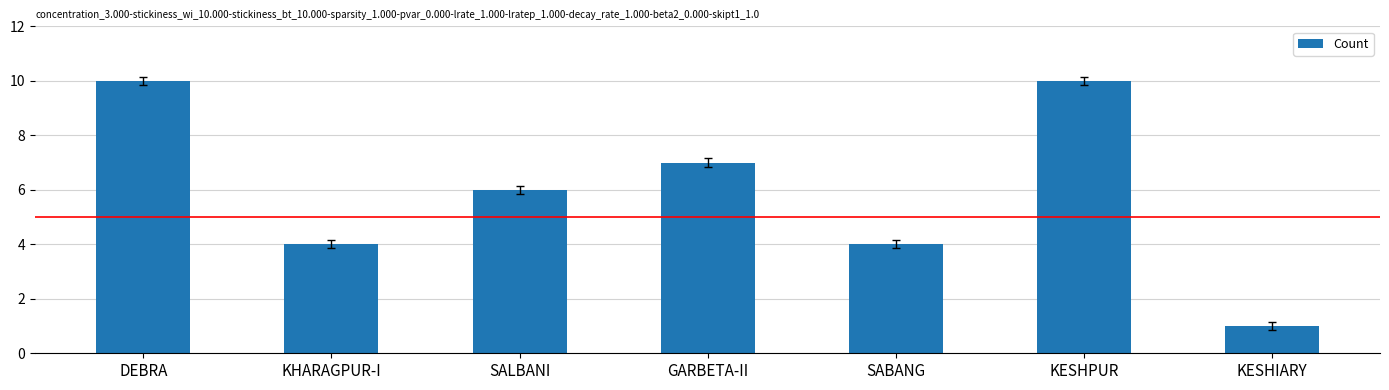

Between SABANG and KESHPUR, which is larger?

KESHPUR